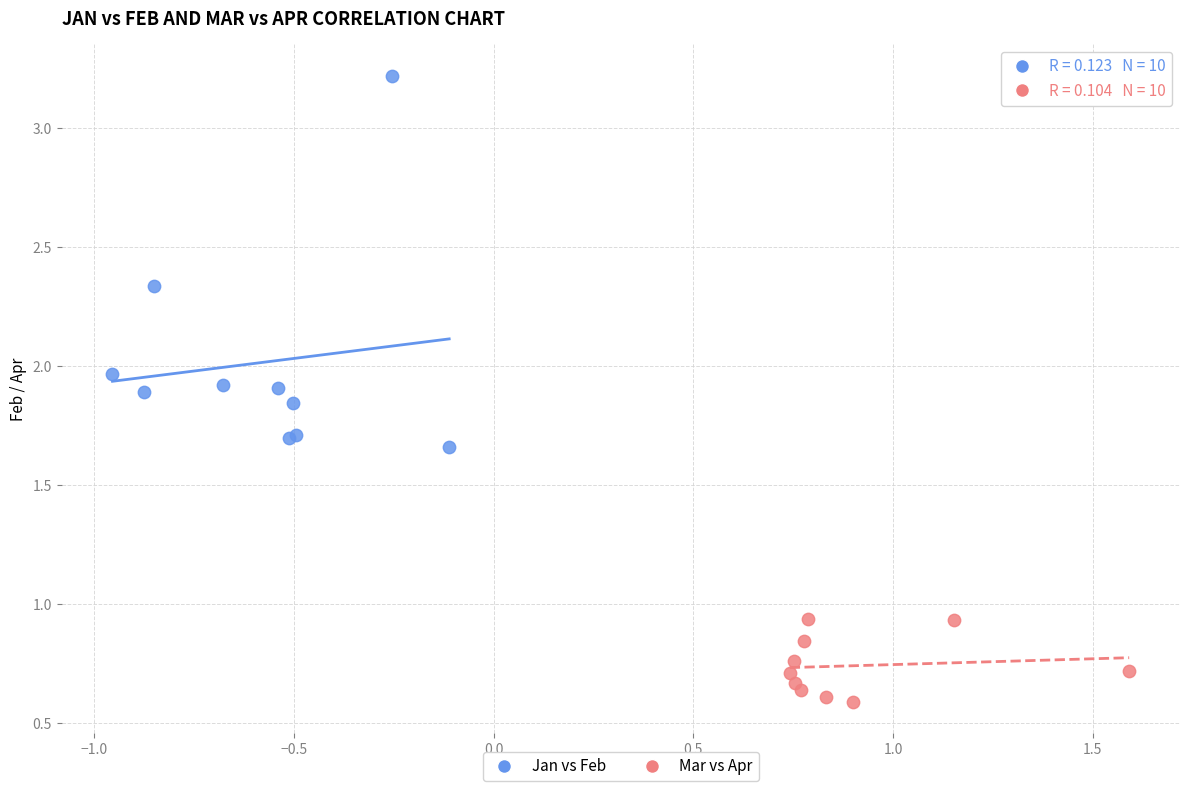

Which series reaches the minimum Y coordinate?

Mar vs Apr